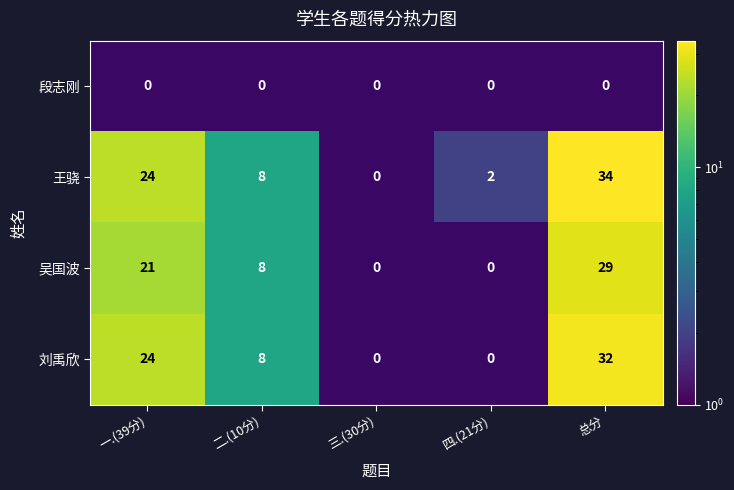

What is the difference between the 吴国波 values at 二.(10分) and 一.(39分)?

13